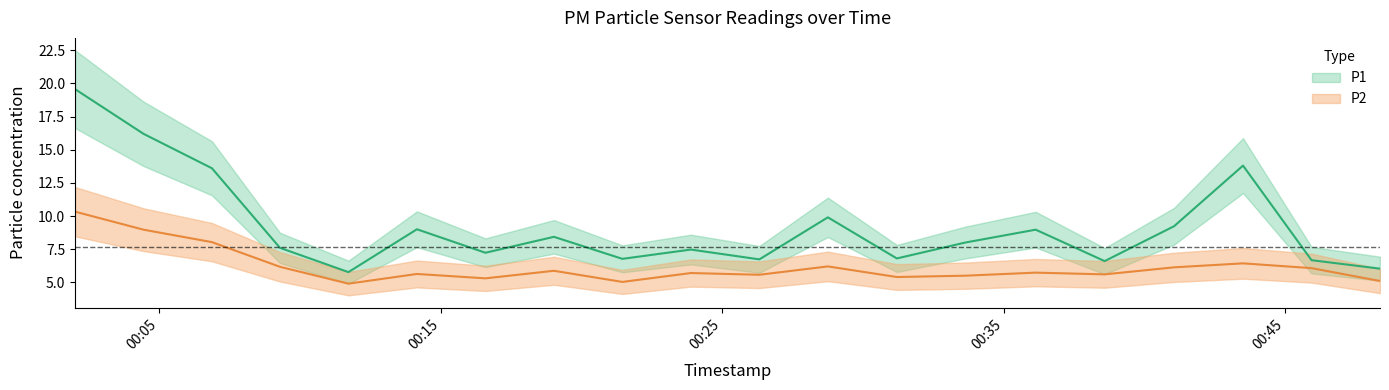

Reading right to left, transcribe all the data shown in this chart.

P1: 6.0	6.7	13.8	9.2	6.6	9.0	8.0	6.8	9.9	6.7	7.5	6.8	8.4	7.2	9.0	5.8	7.6	13.6	16.2	19.6
P2: 5.1	6.1	6.4	6.1	5.6	5.7	5.5	5.4	6.2	5.6	5.7	5.0	5.9	5.3	5.6	4.9	6.2	8.0	9.0	10.3